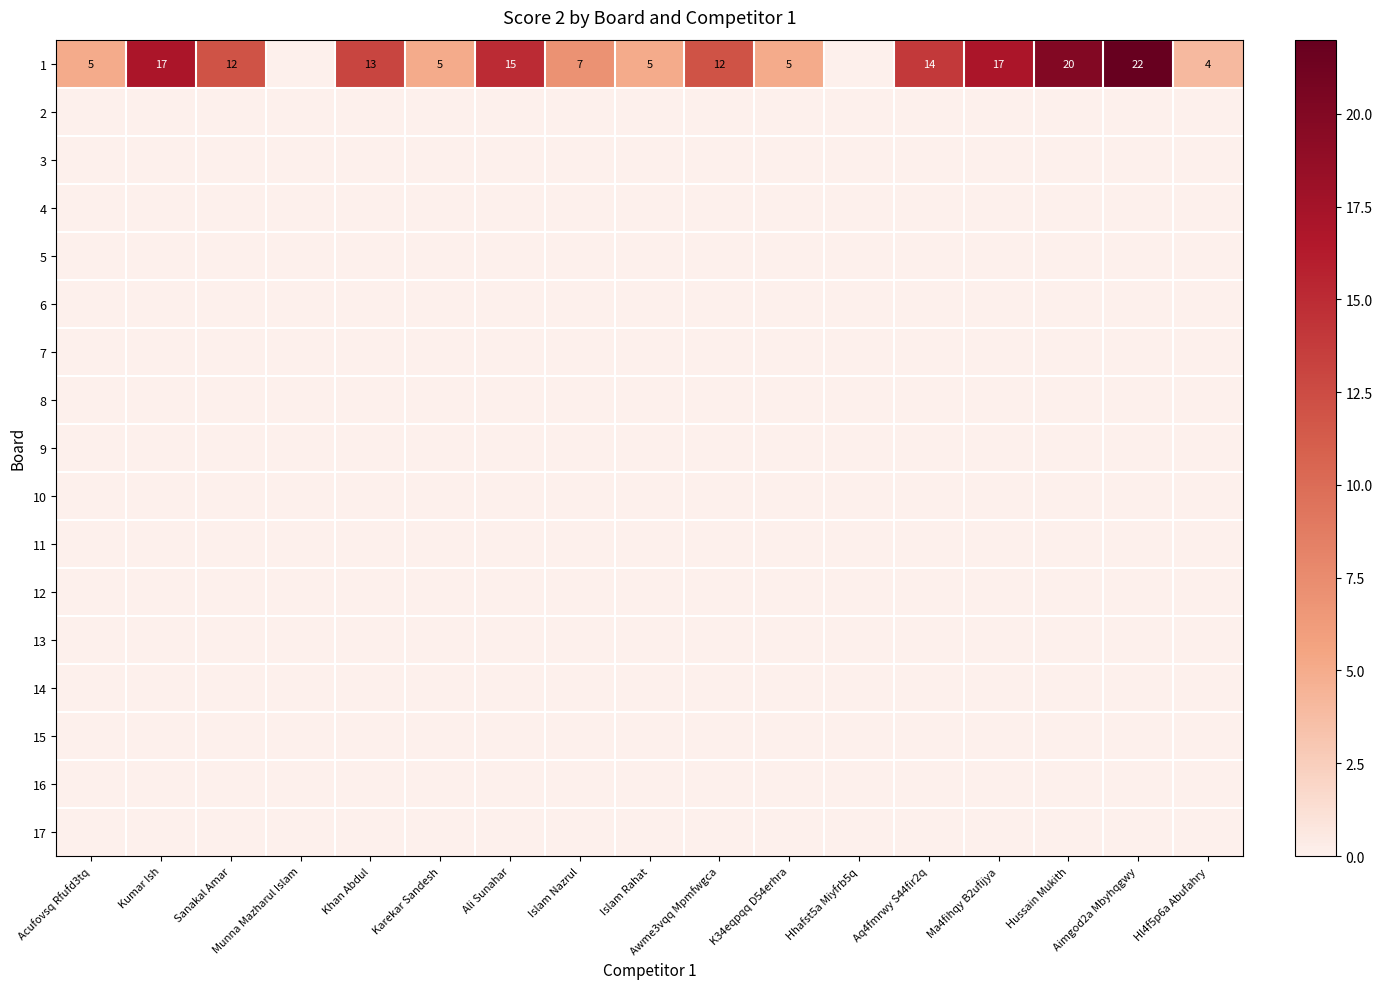

Which series has the largest range (max minus min)?

1